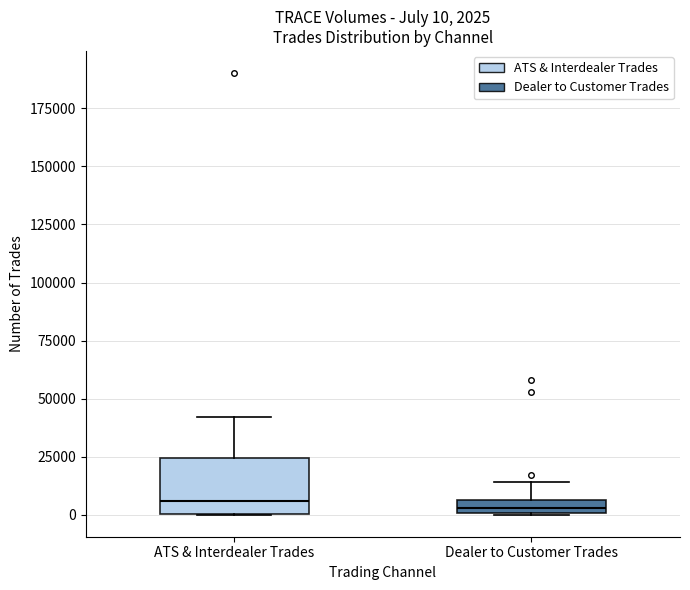

Comparing the boxes themselves (not the whiskers), which one is the tallest?

ATS & Interdealer Trades